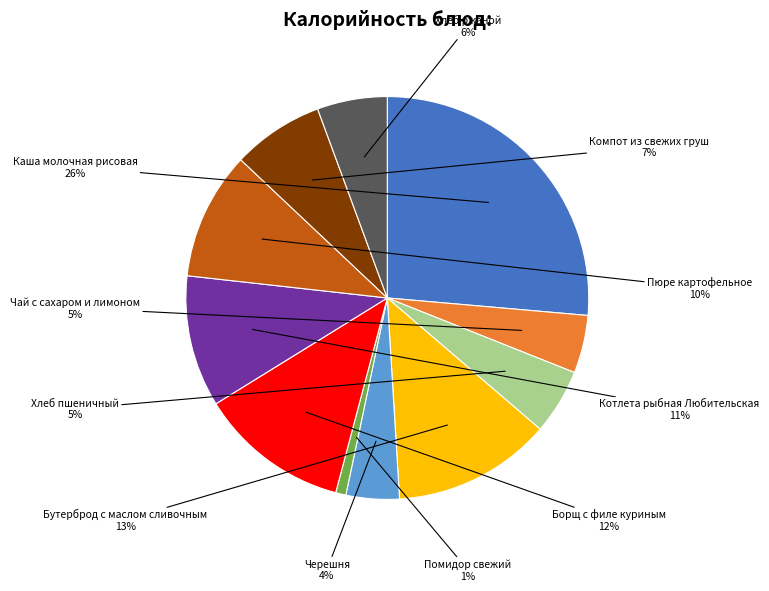

Which slice is the smallest?

Помидор свежий